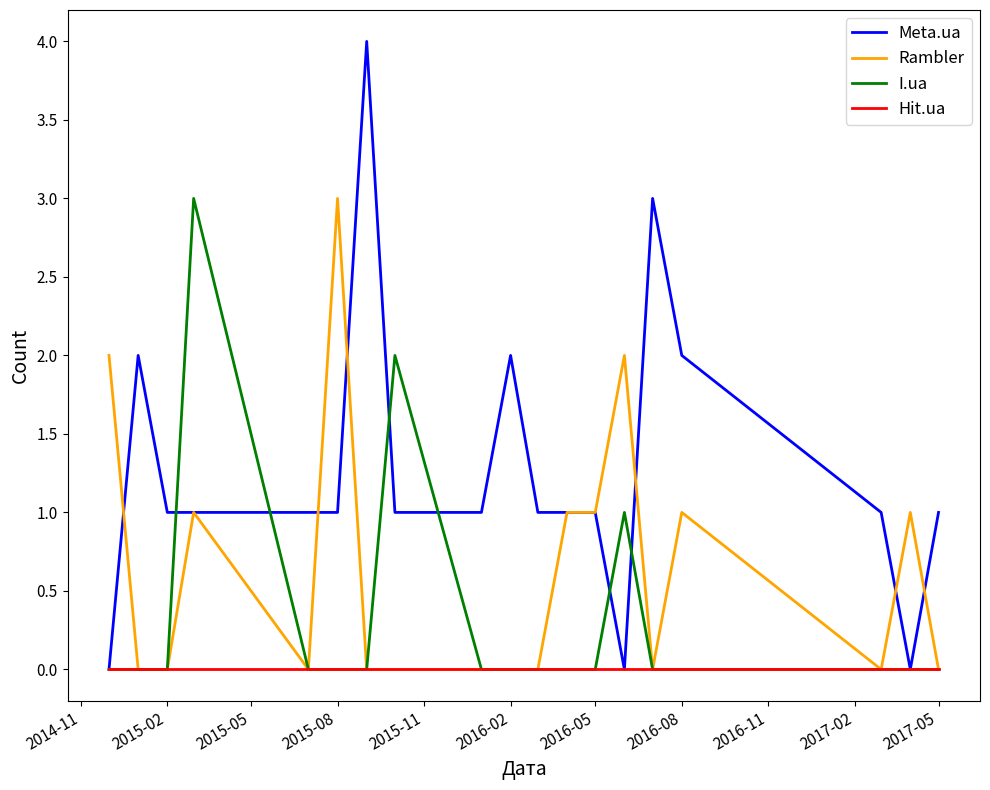

Which series has the largest total across all categories?

Meta.ua